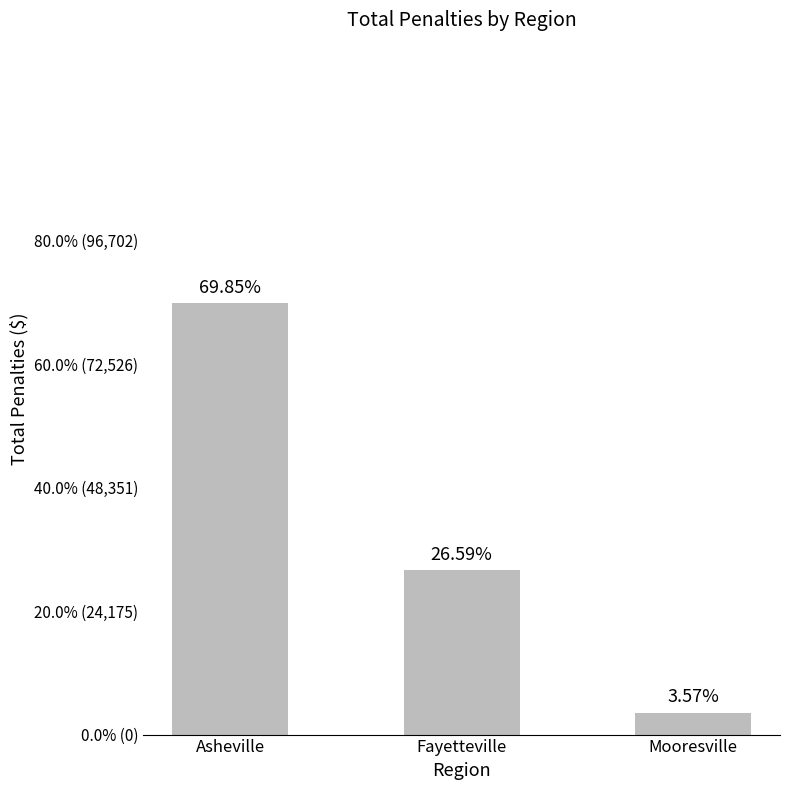

Between Fayetteville and Asheville, which is larger?

Asheville